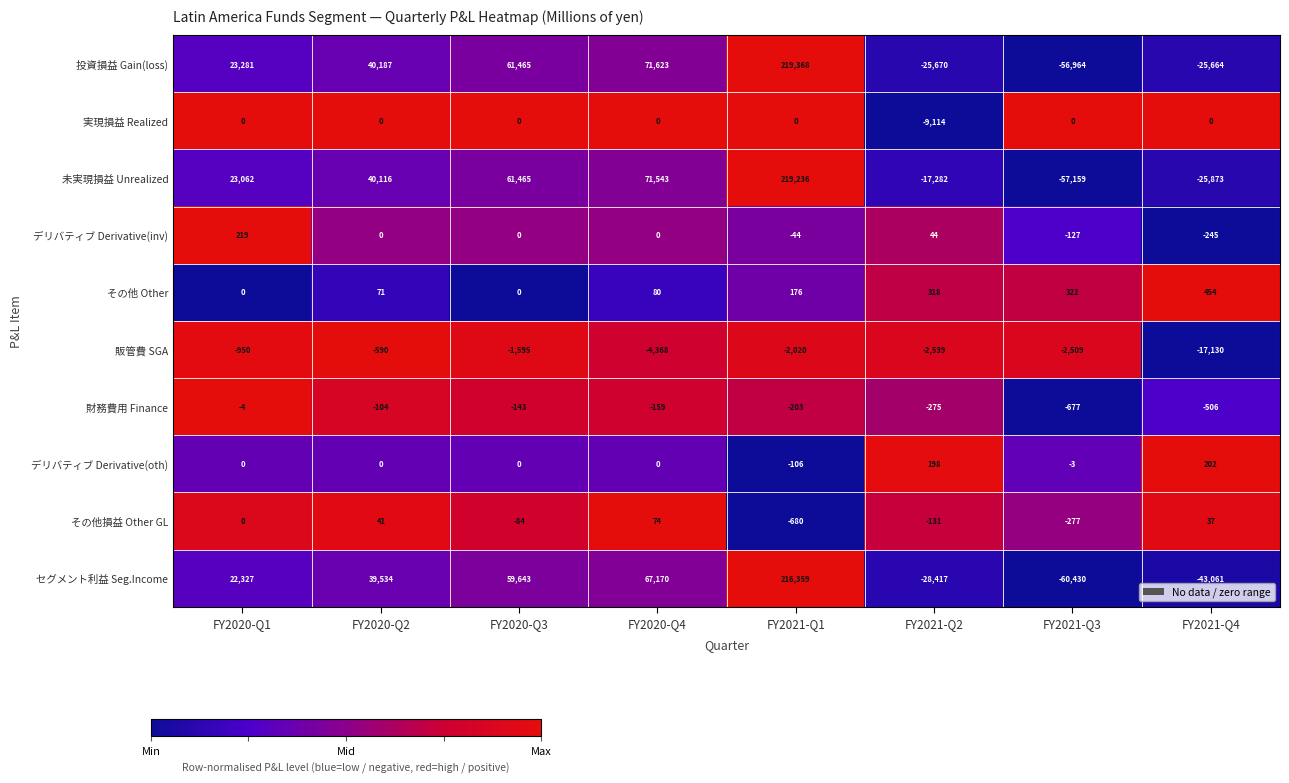

Which label corresponds to the smallest value in the chart?

FY2021-Q3